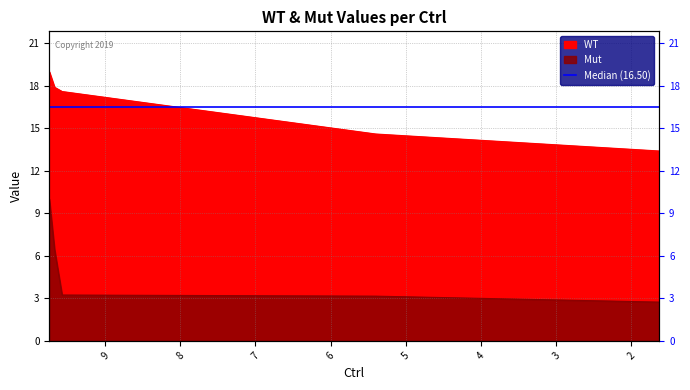

Reading left to right, extract all data points from this chart.

WT : 9.74=19.0	9.67=17.9	9.57=17.6	5.4=14.6	1.63=13.4
Mut: 9.74=10.0	9.67=6.4	9.57=3.2	5.4=3.1	1.63=2.7